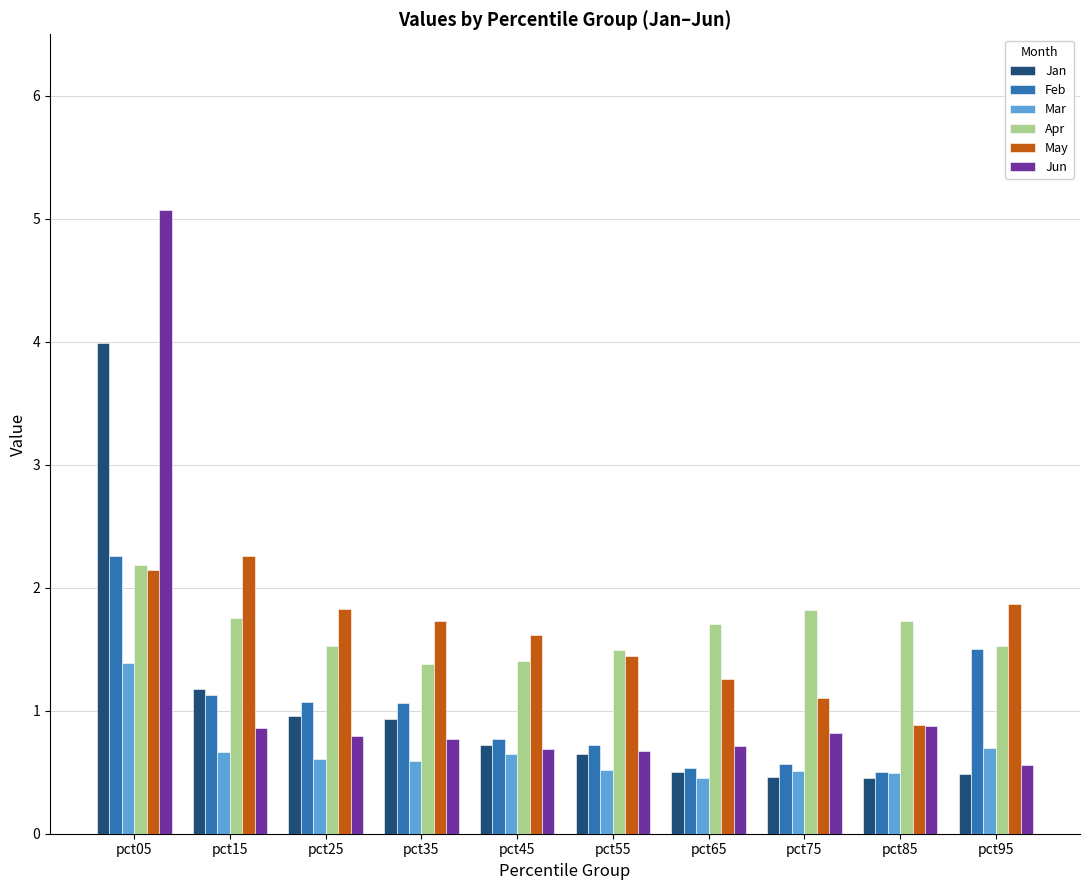

What is the value of the Mar bar at the 2nd from the left?

0.7